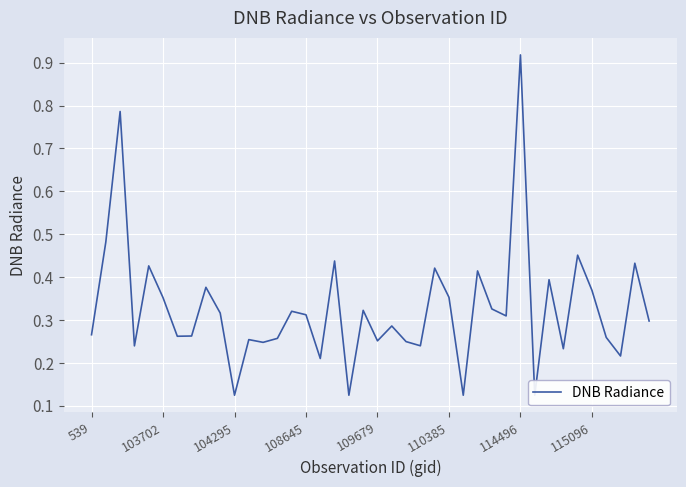

How many lines are shown in the chart?

1